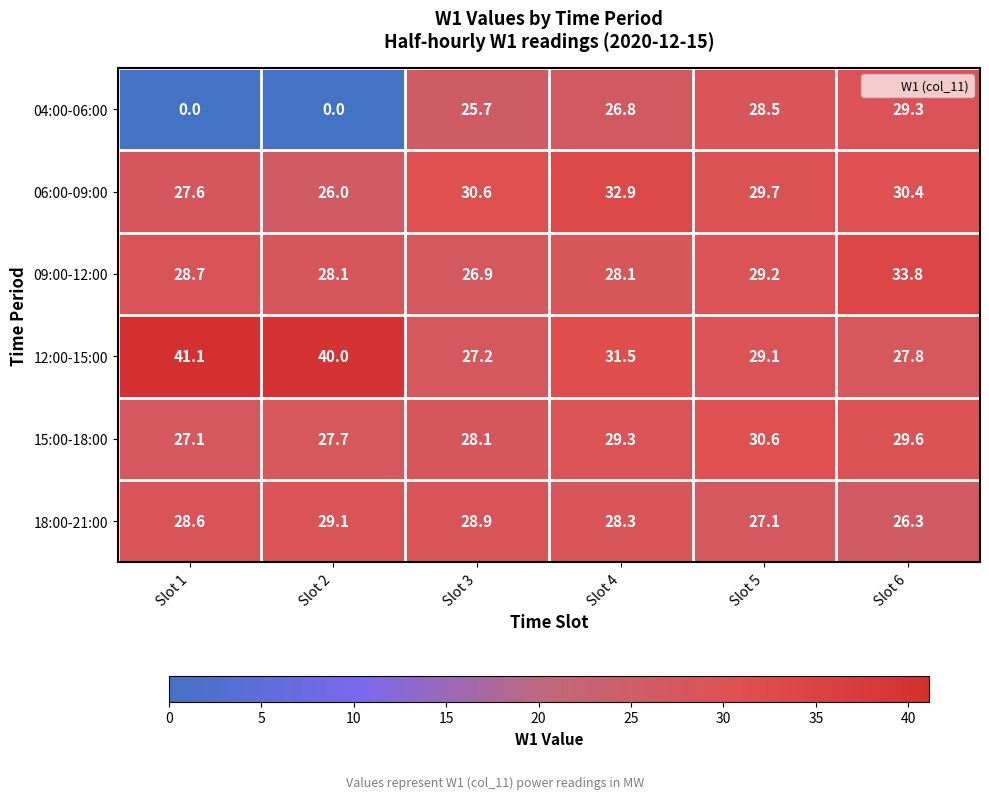

What is the maximum value for 15:00-18:00?

30.6